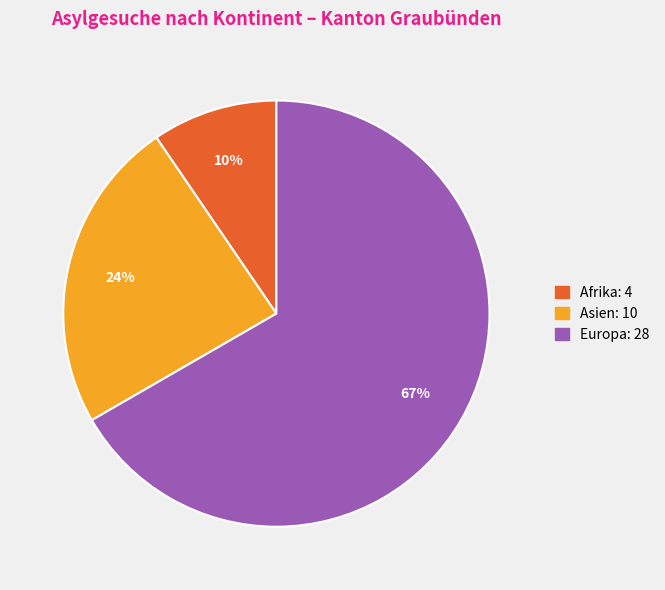

To the nearest percent, what is the average slice percentage?

33%